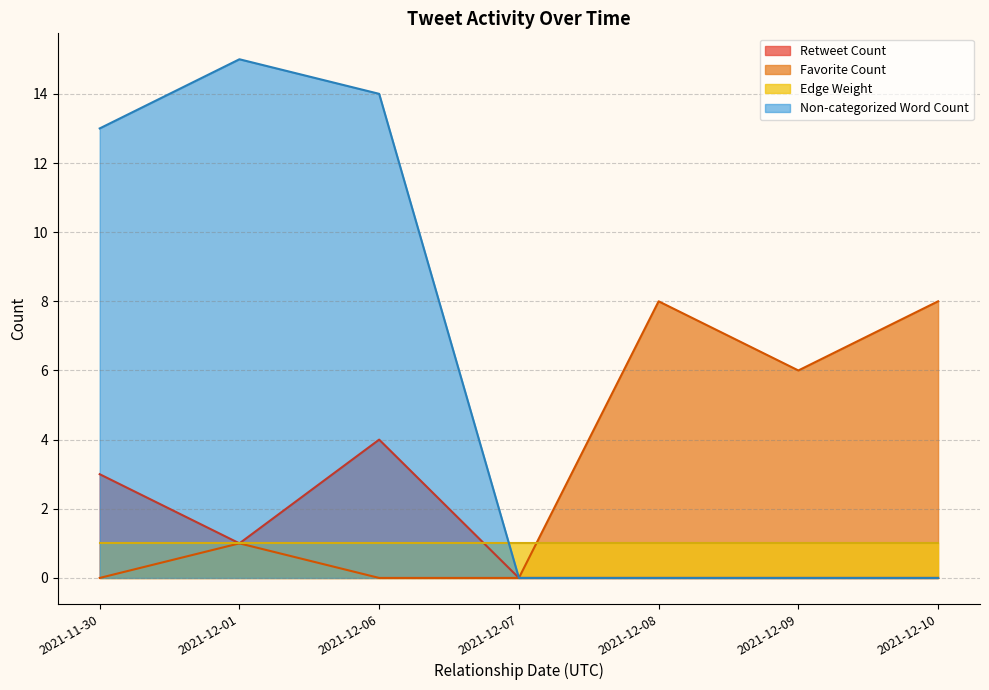

What is the value of the Retweet Count point at the 2nd from the left?

1